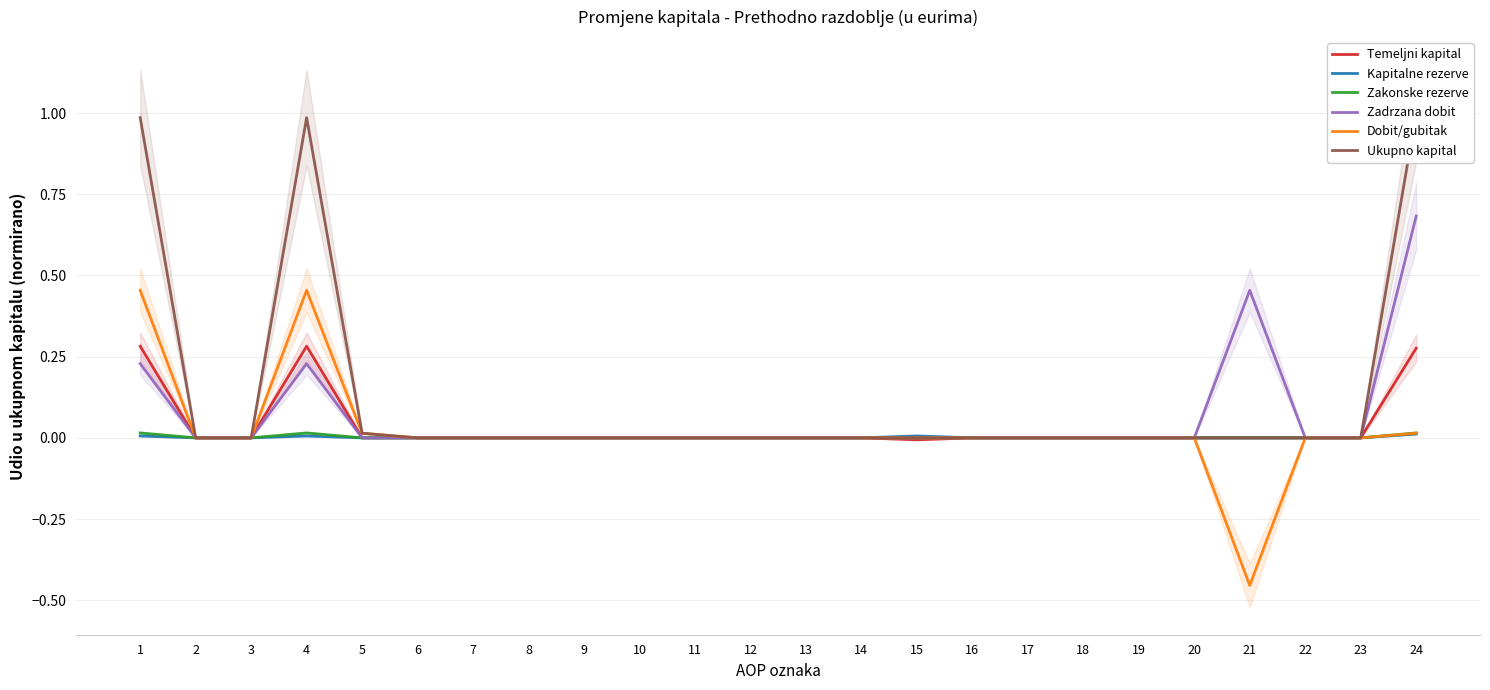

Between 4 and 24, which series saw the biggest shift?

Zadrzana dobit